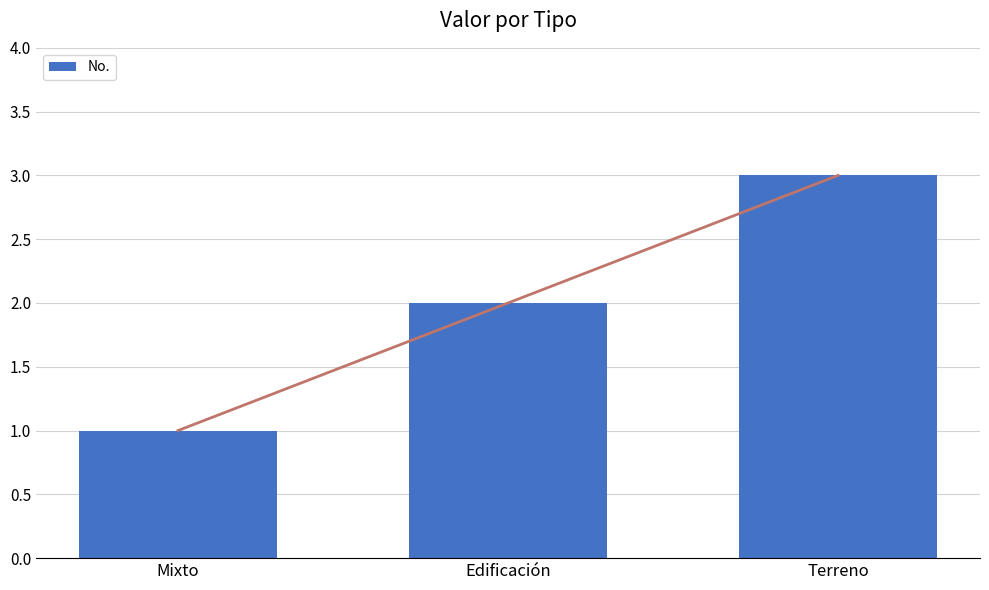

The value at Mixto is 1. True or false?

False